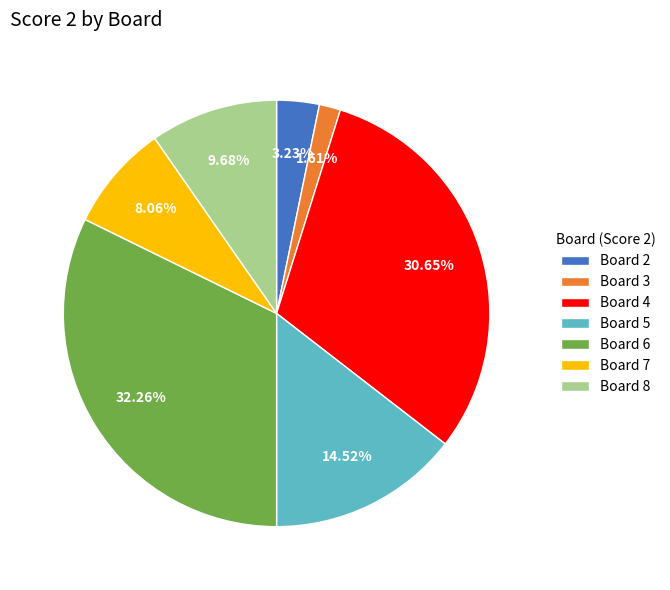

Does Board 8 represent more than half of the total?

No